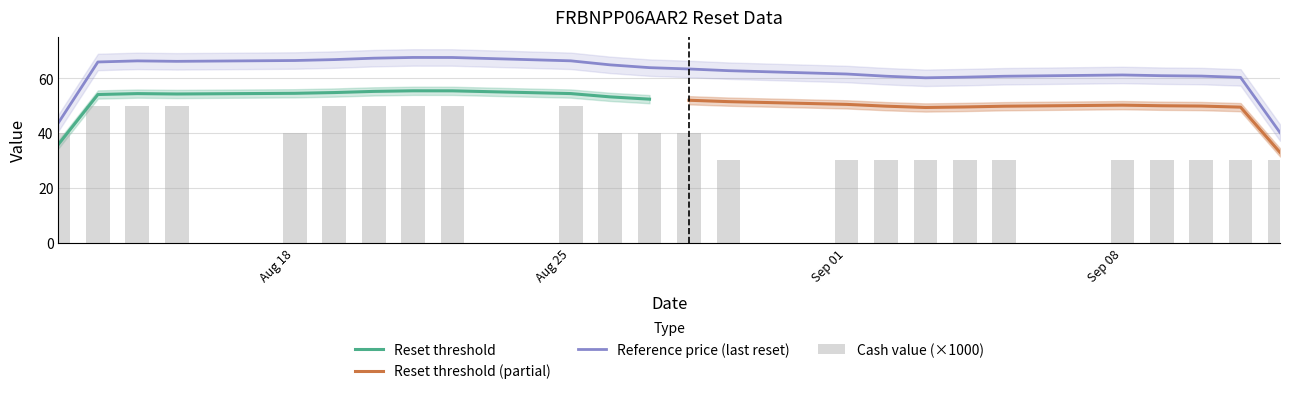

What position from the left is 2025-08-27?

12